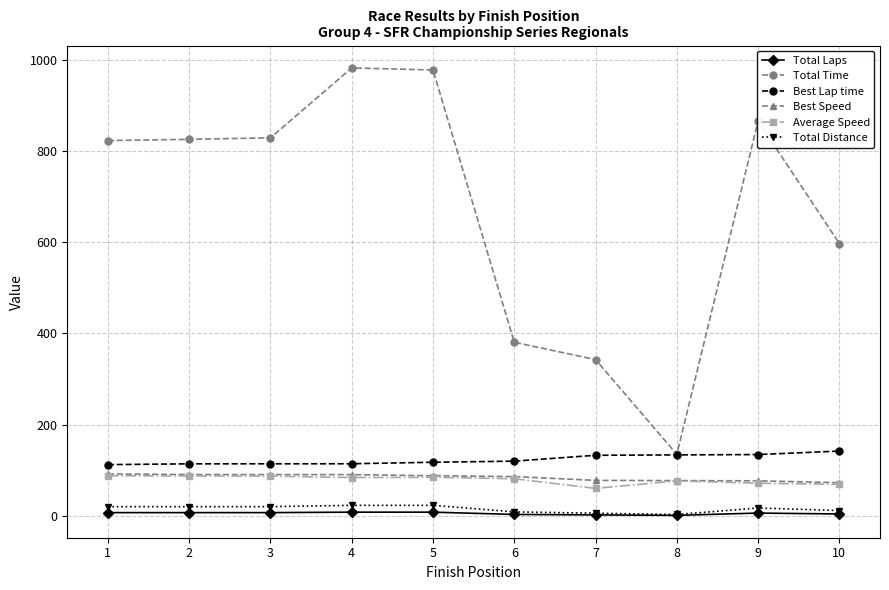

True or false: Best Speed and Best Lap time cross at least once.

False